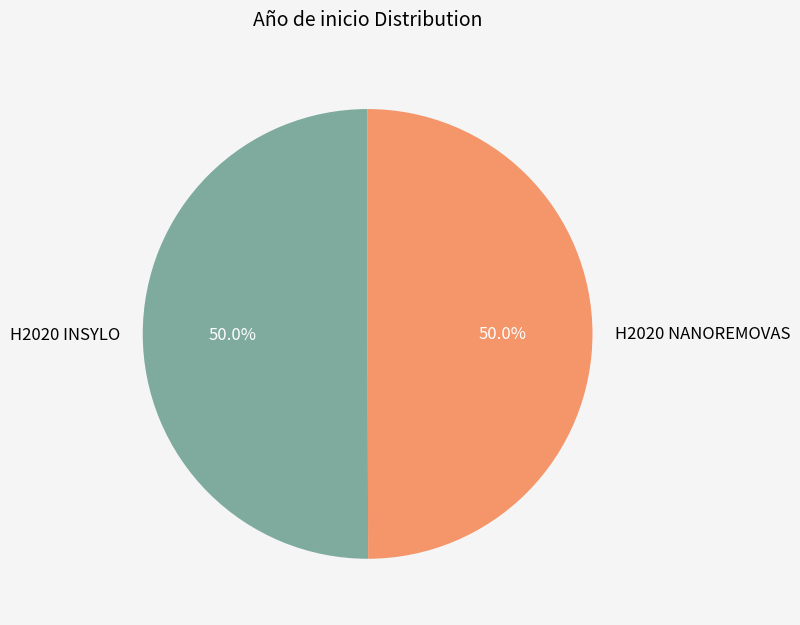

Is it true that H2020 INSYLO is 50% of the pie?

True